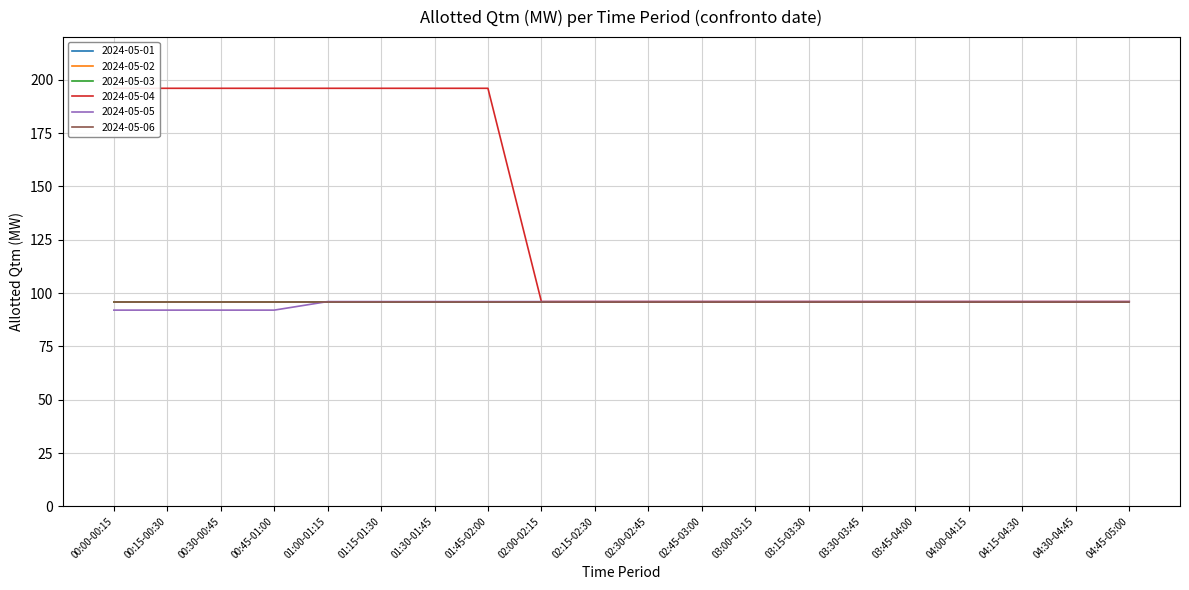

What is the sum of all 2024-05-04 values?

2720